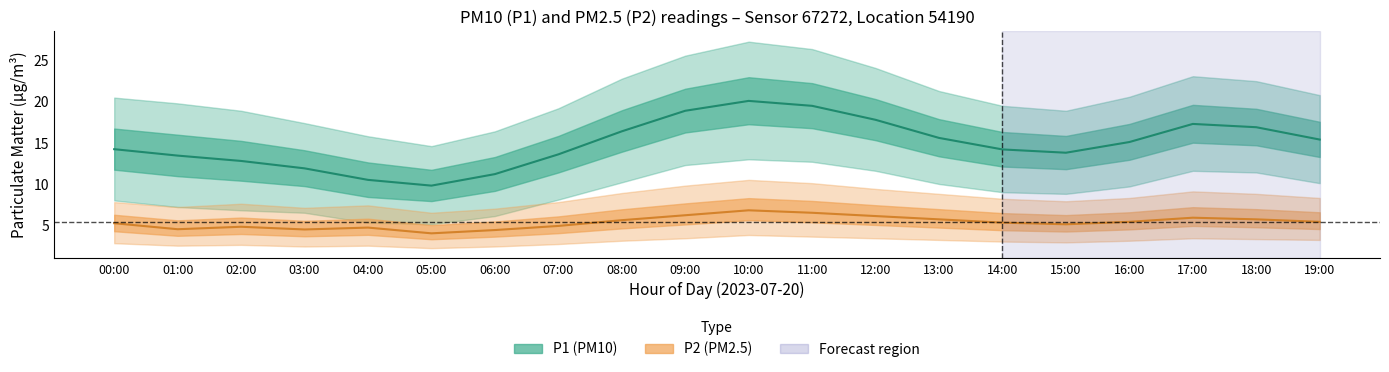

At how many categories does at least one series exceed 25?

3